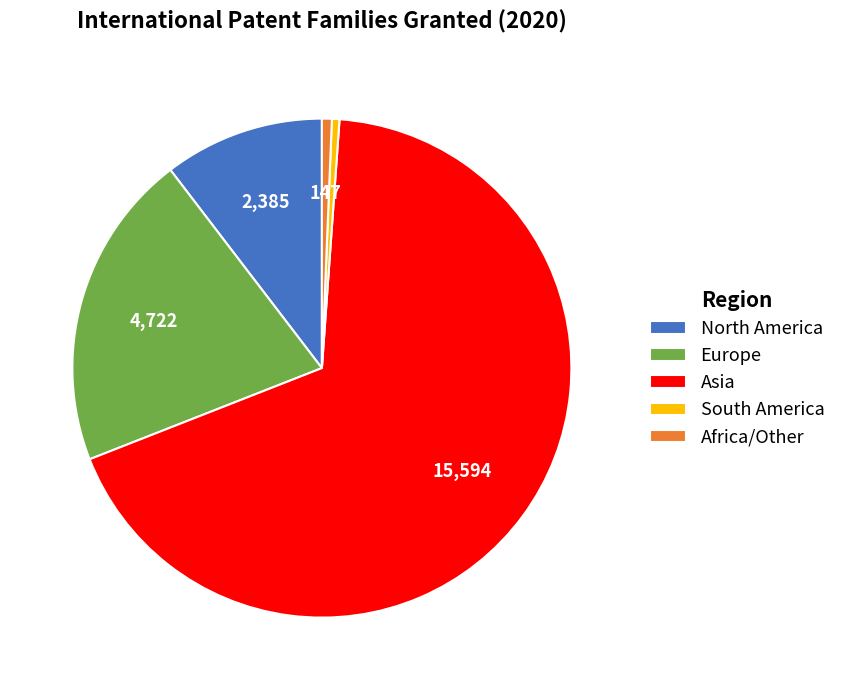

How many slices are in this pie chart?

5